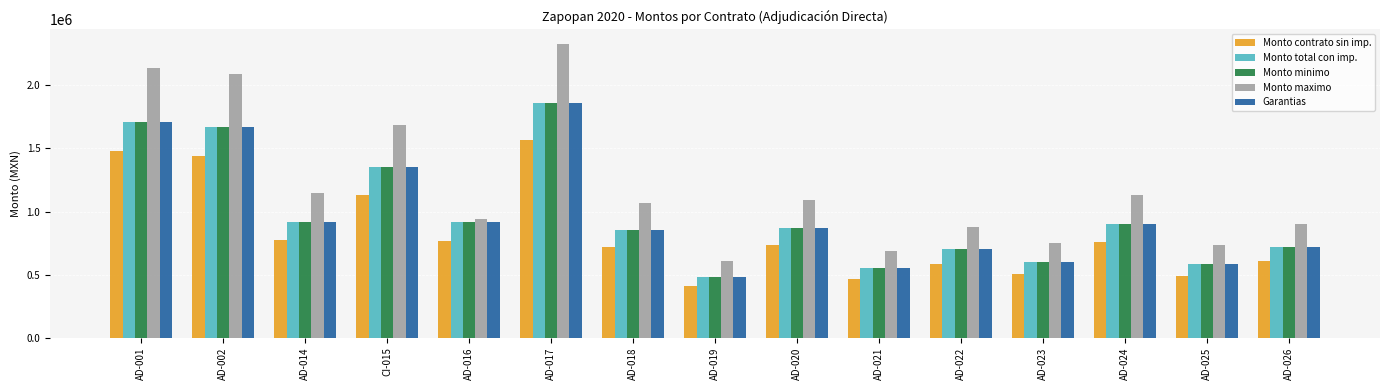

How many bars are there in each group?

5